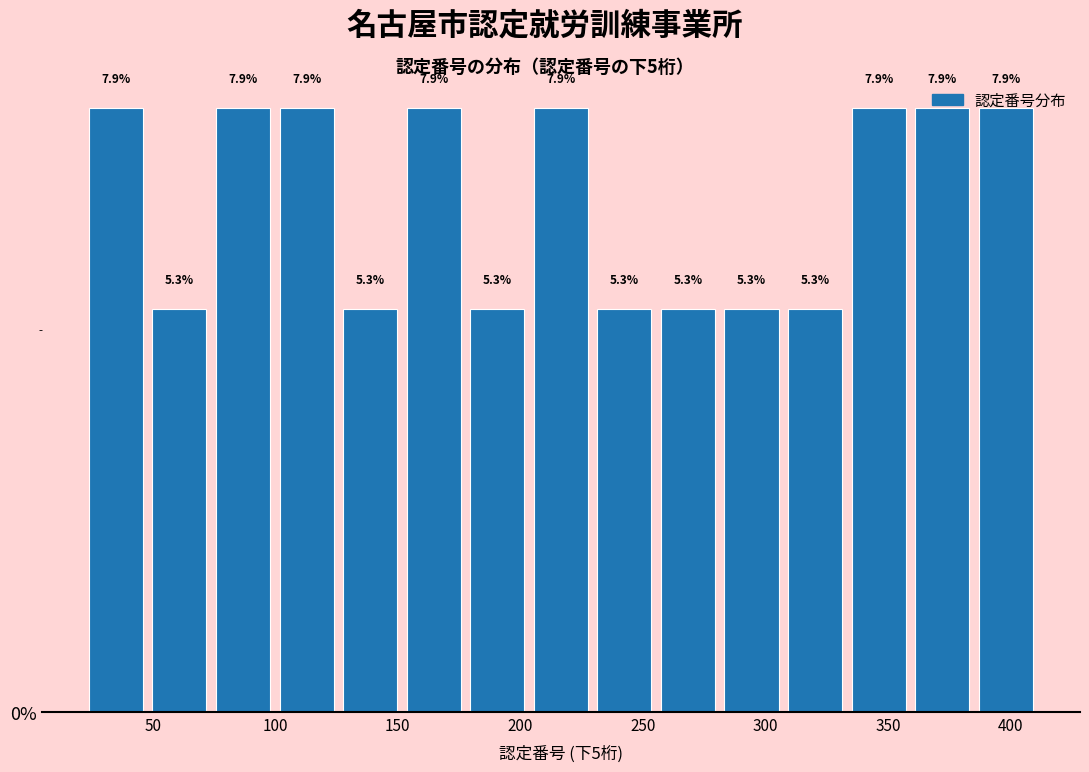

What is the height of the bar covering 360 to 385 on the x-axis? The bar edges are not printed on the chart, so give them approximately, as read against the axis.

7.9